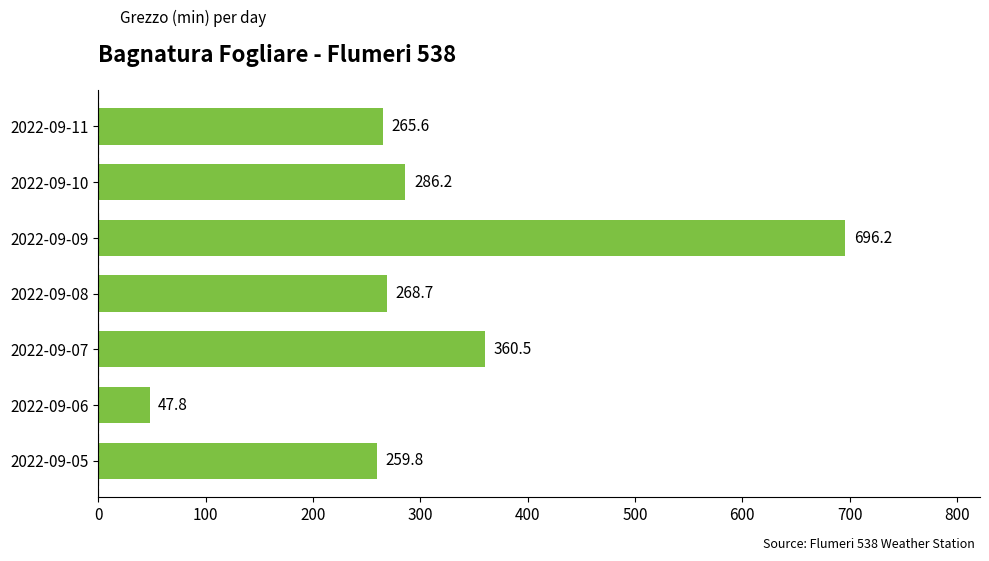

Where is the data nearest to the value 372?

2022-09-07